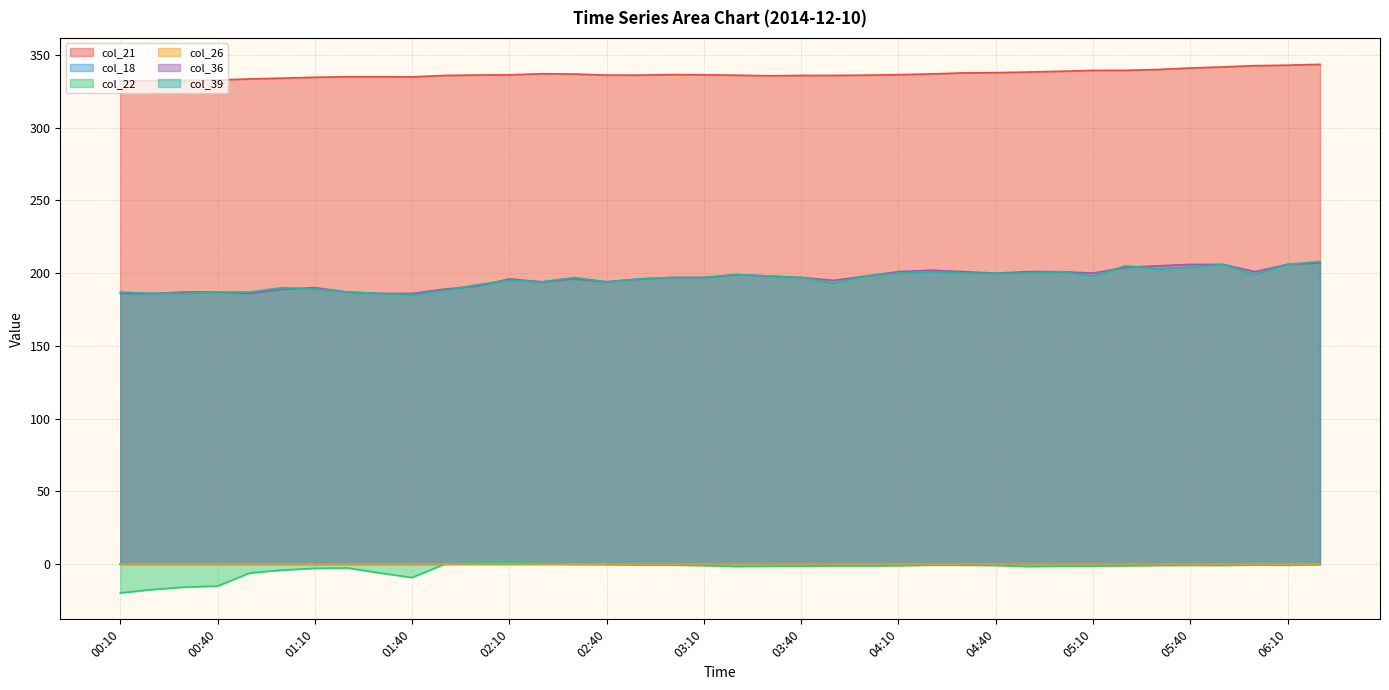

Which series has the widest spread of values?

col_39